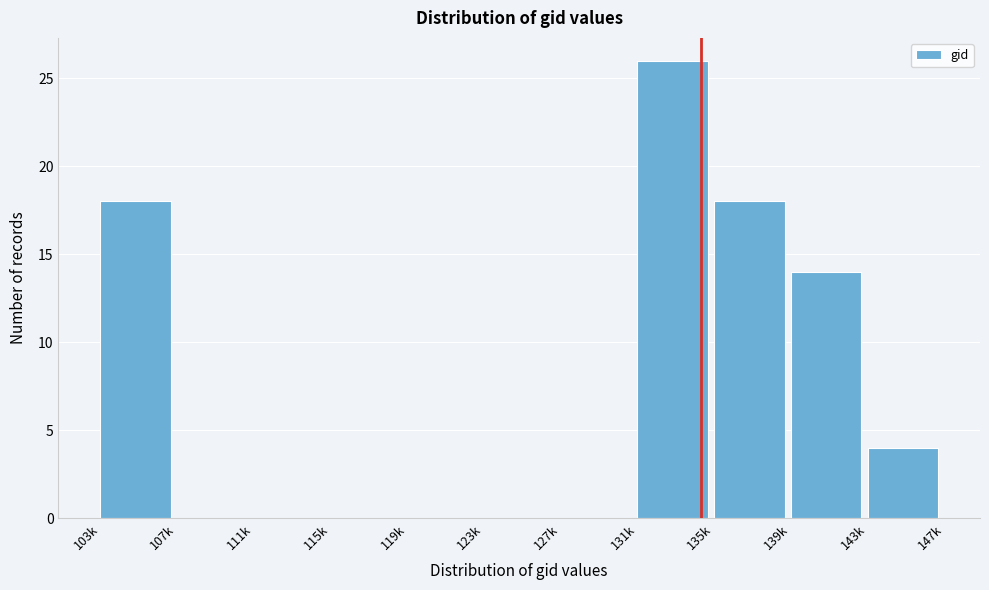

Reading right to left, list all the values displayed in this chart.

143k=4	139k=14	135k=18	131k=26	127k=0	123k=0	119k=0	115k=0	111k=0	107k=0	103k=18